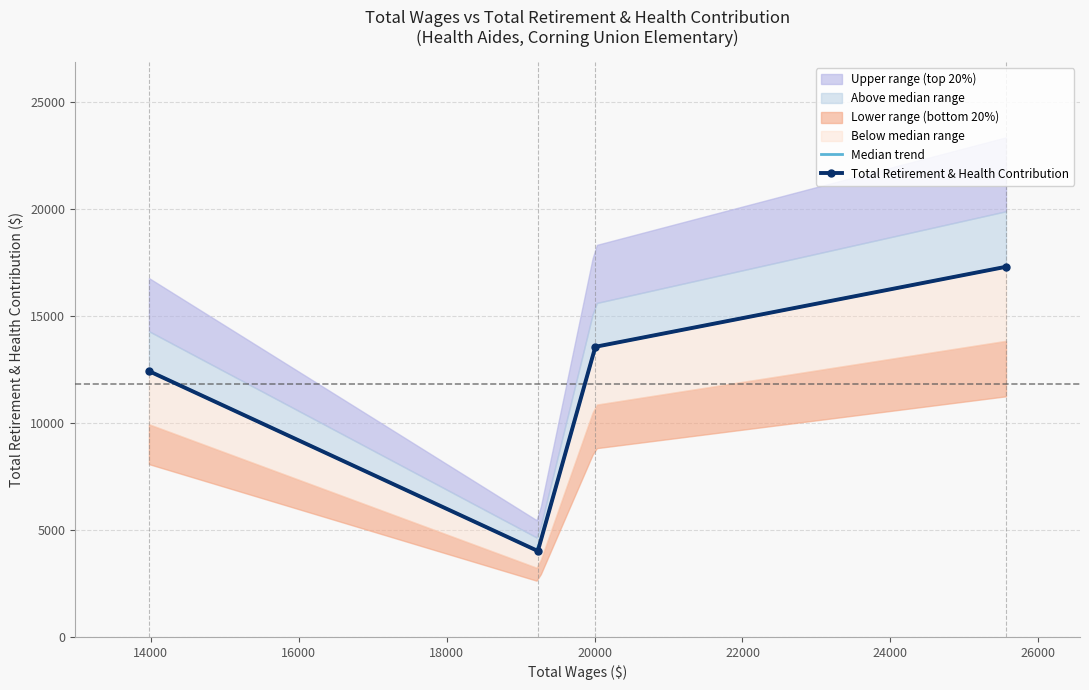

How many points are lower than both their immediate neighbors (excluding endpoints)?

1